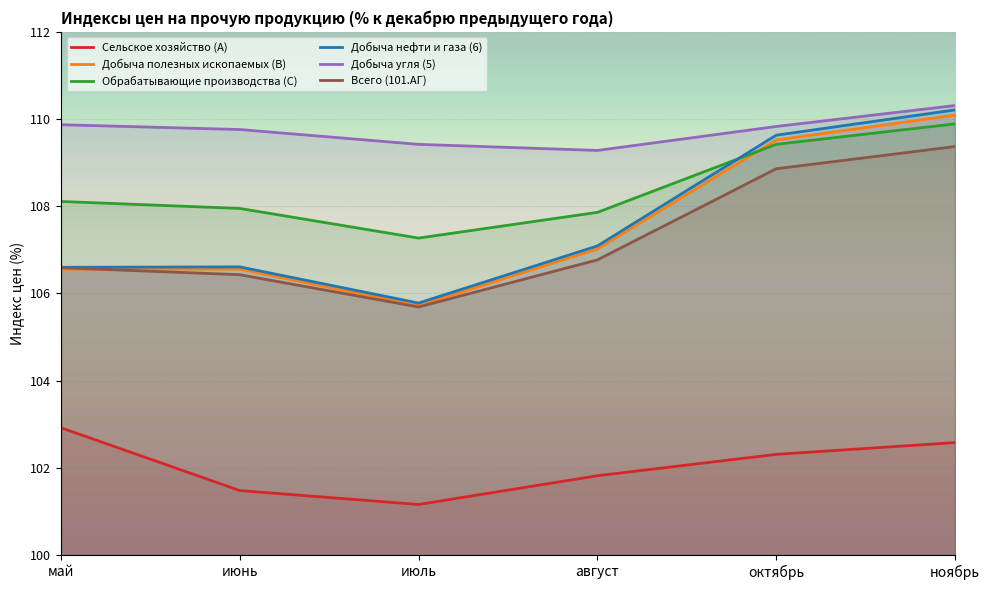

True or false: Всего (101.АГ) has a value of 105.7 at июль.

True